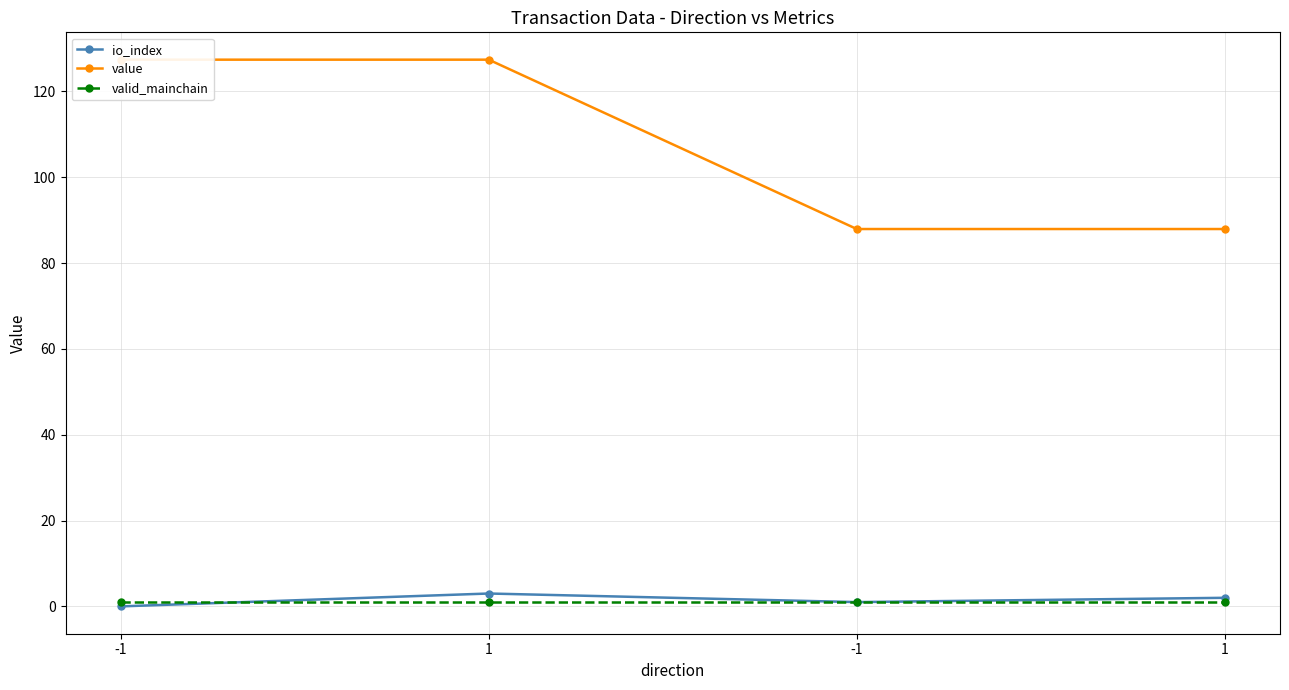

What is the average value of the valid_mainchain series?

1.0